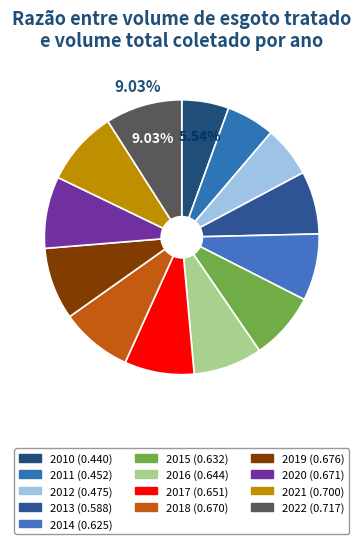

Does any single category account for the majority?

No